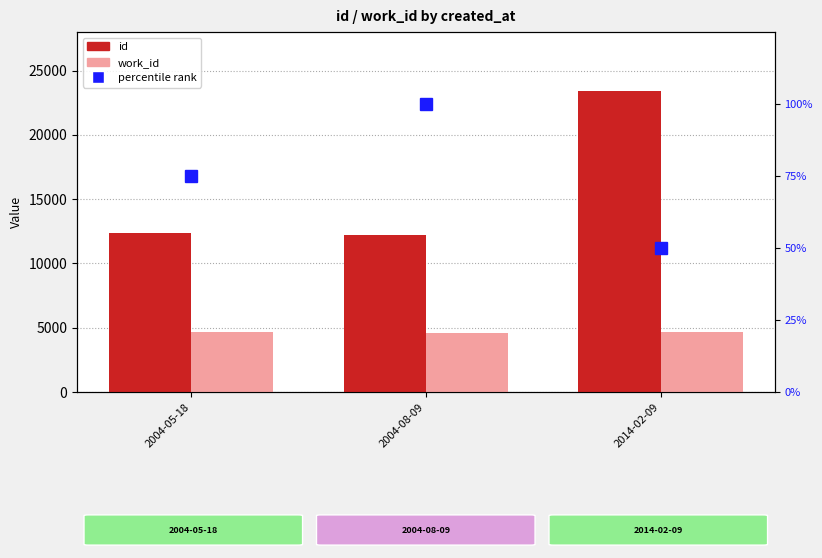

Which series changed the most between 2004-05-18 and 2004-08-09?

id